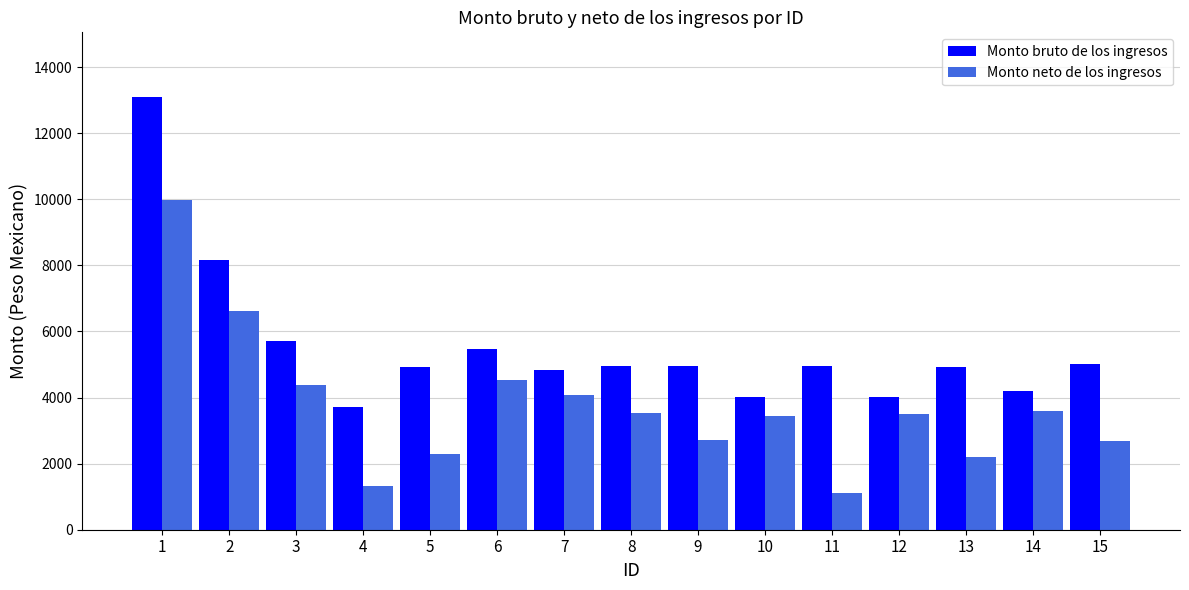

What is the difference between the maximum and minimum values in the Monto neto de los ingresos series?

8868.9